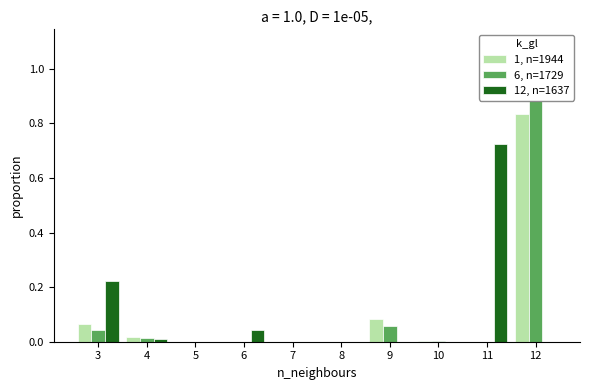

At which category is the sum across all series the highest?

12